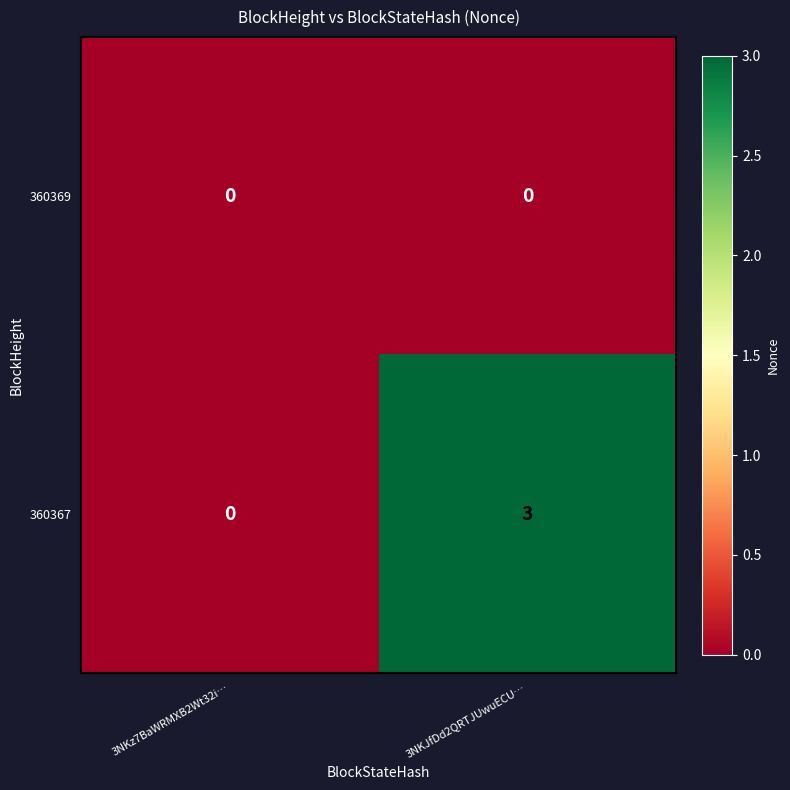

What is the sum of the 360367 values at 3NKz7BaWRMXB2Wt32i… and 3NKJfDd2QRTJUwuECU…?

3